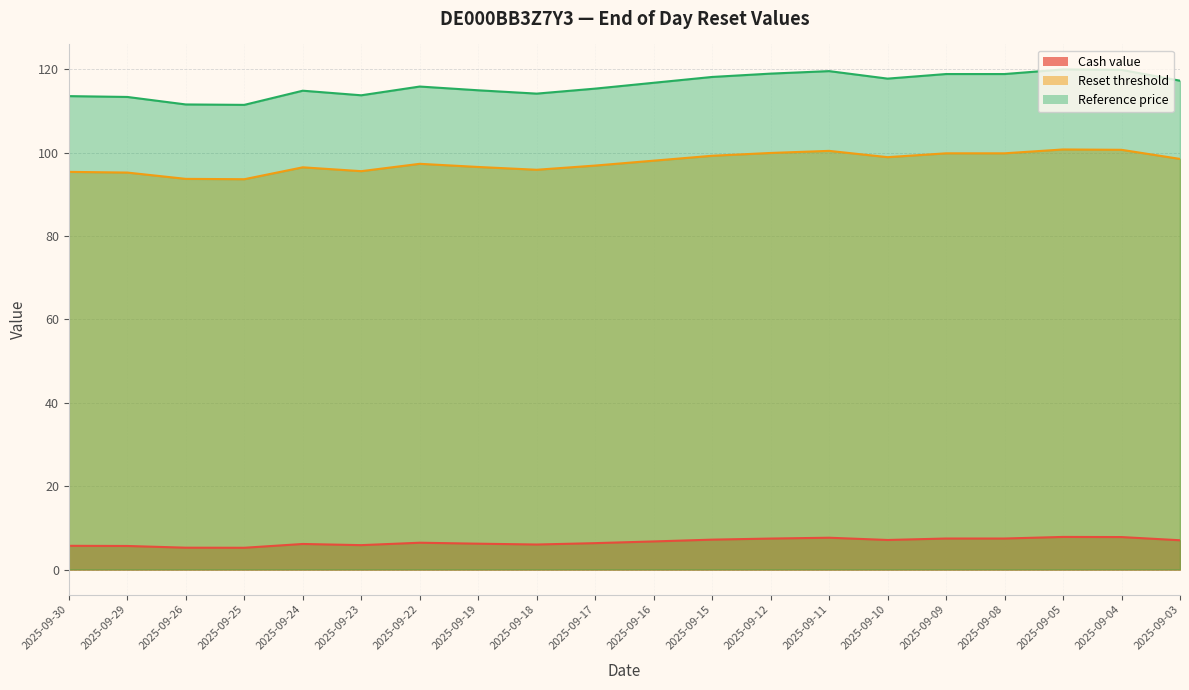

Rank the series at 2025-09-04 from highest to lowest value.

Reset threshold, Reference price, Cash value